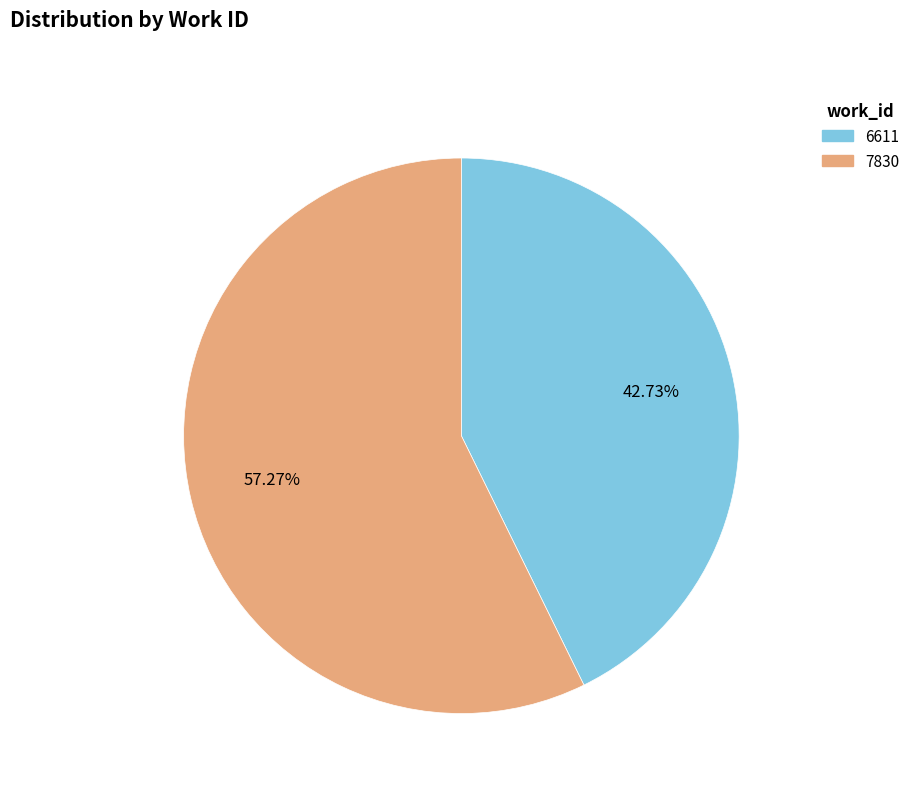

To the nearest percent, what is the difference between the largest and smallest slice percentages?

15%